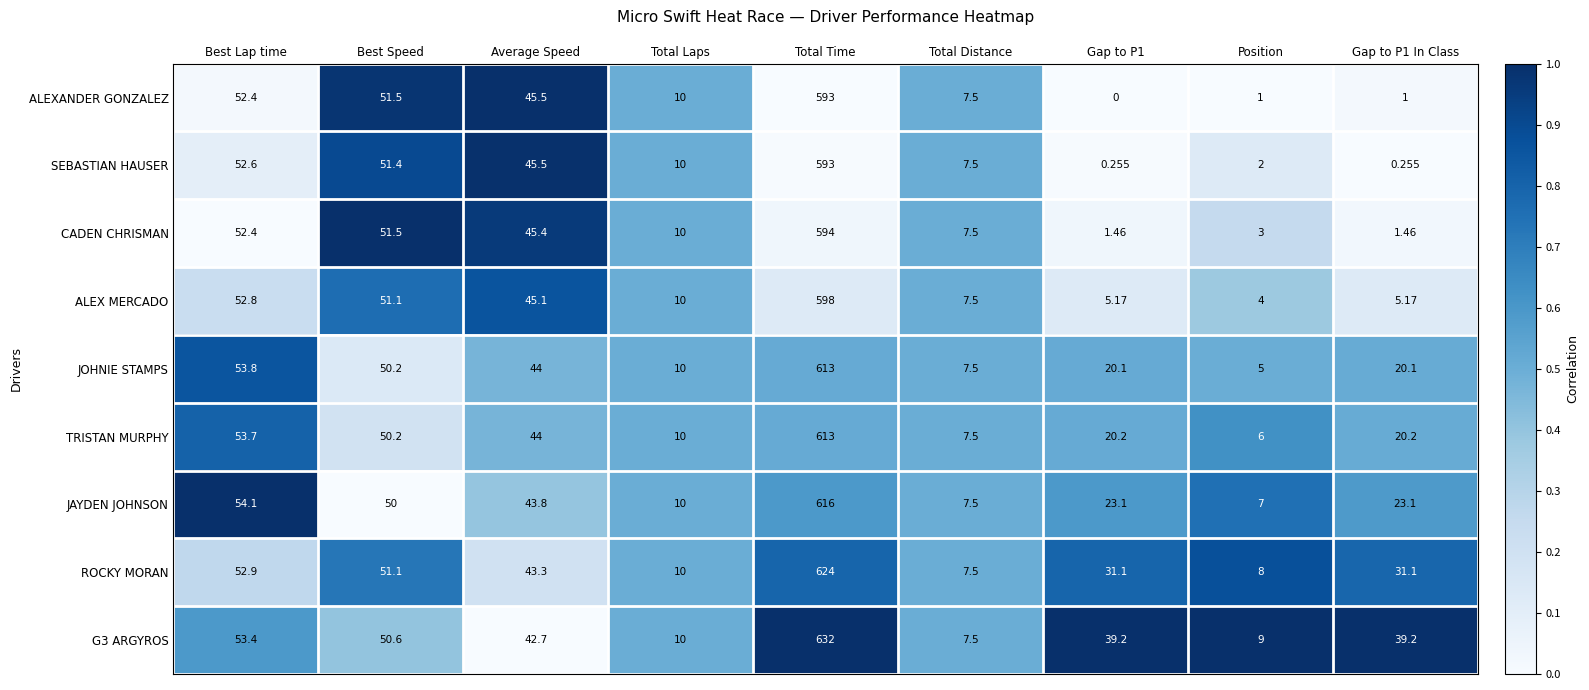

Rank the series at Gap to P1 from lowest to highest value.

ALEXANDER GONZALEZ, SEBASTIAN HAUSER, CADEN CHRISMAN, ALEX MERCADO, JOHNIE STAMPS, TRISTAN MURPHY, JAYDEN JOHNSON, ROCKY MORAN, G3 ARGYROS